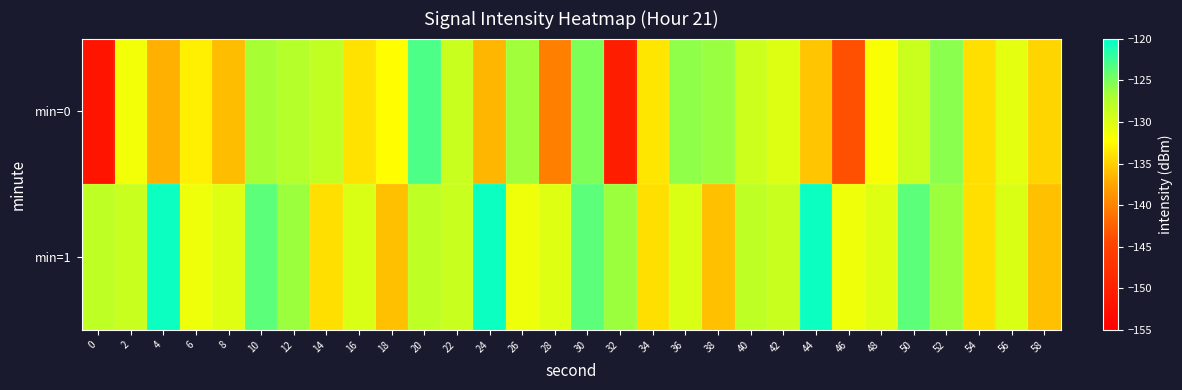

At which category is the sum across all series the highest?

30